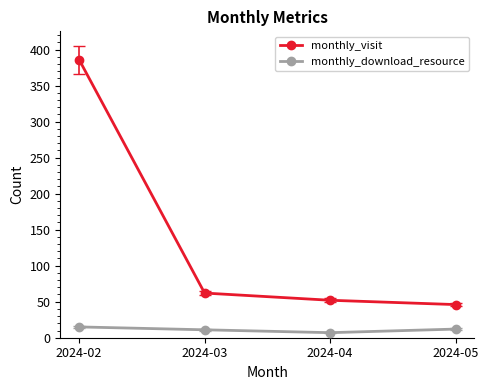

What is the difference between the monthly_visit values at 2024-05 and 2024-04?

6